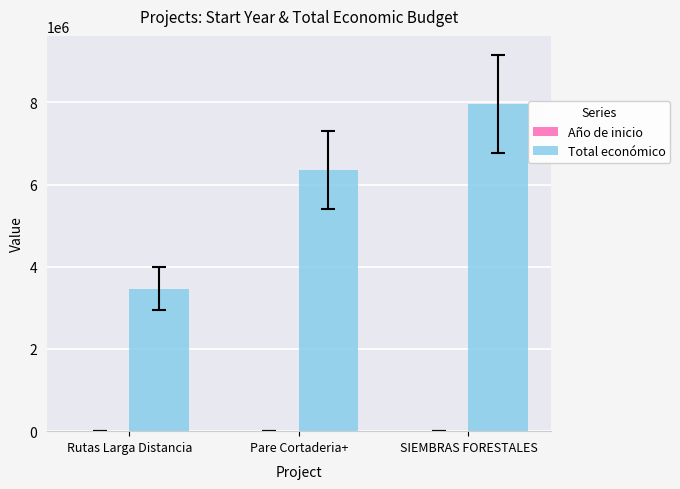

What is the maximum value shown in the chart?

7967413